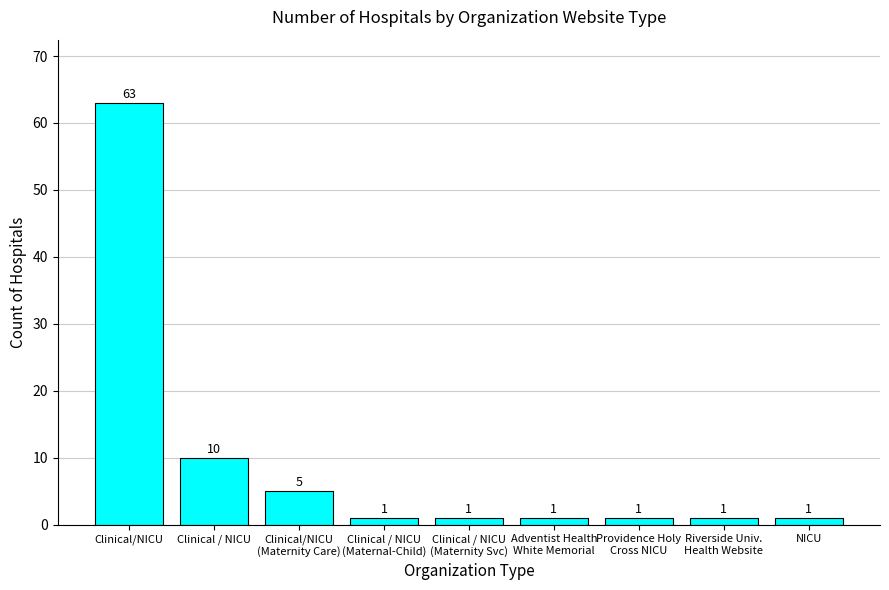

What is the change in value from Clinical/NICU
(Maternity Care) to Riverside Univ.
Health Website?

-4